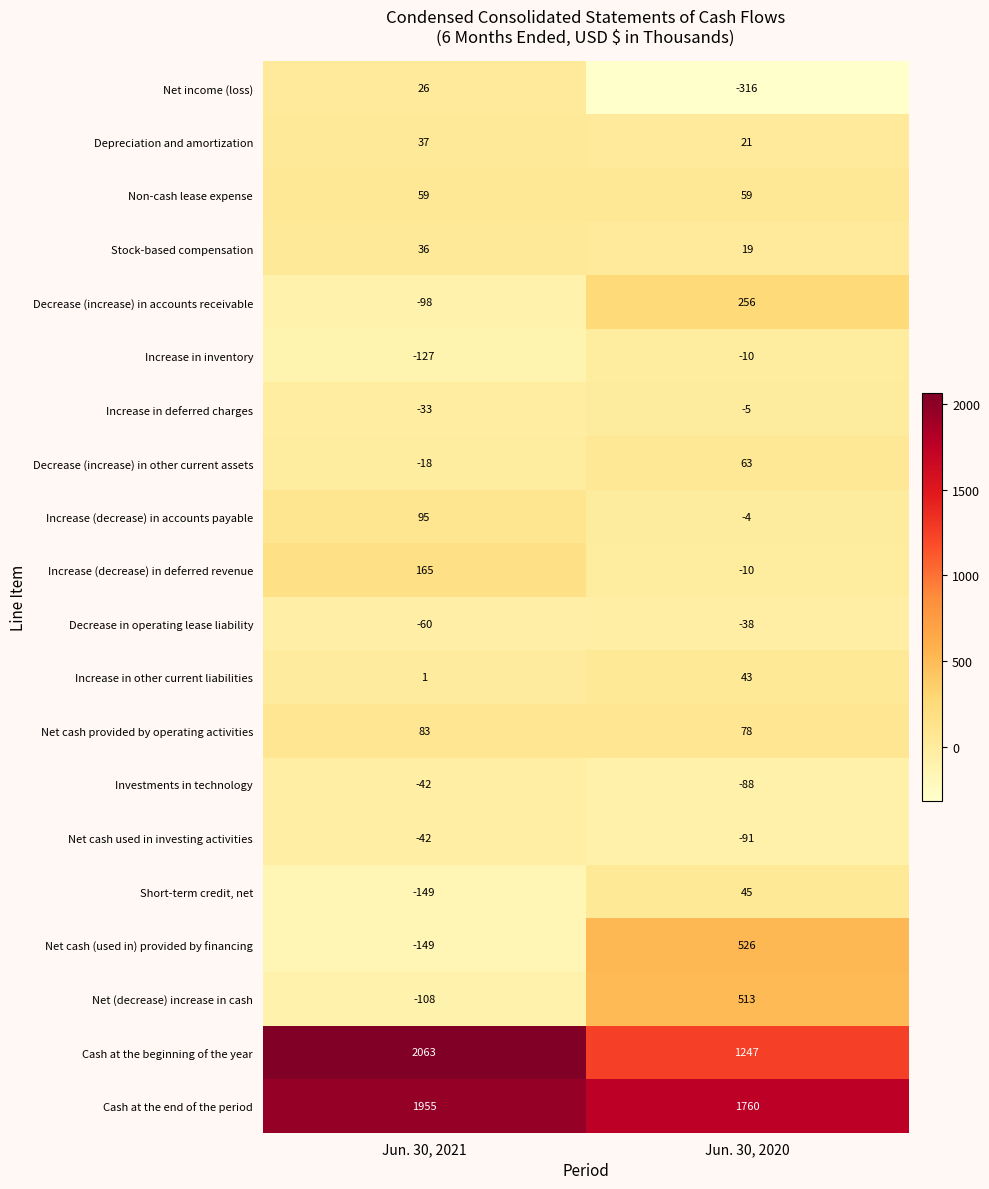

How many values in Increase (decrease) in accounts payable are above zero?

1